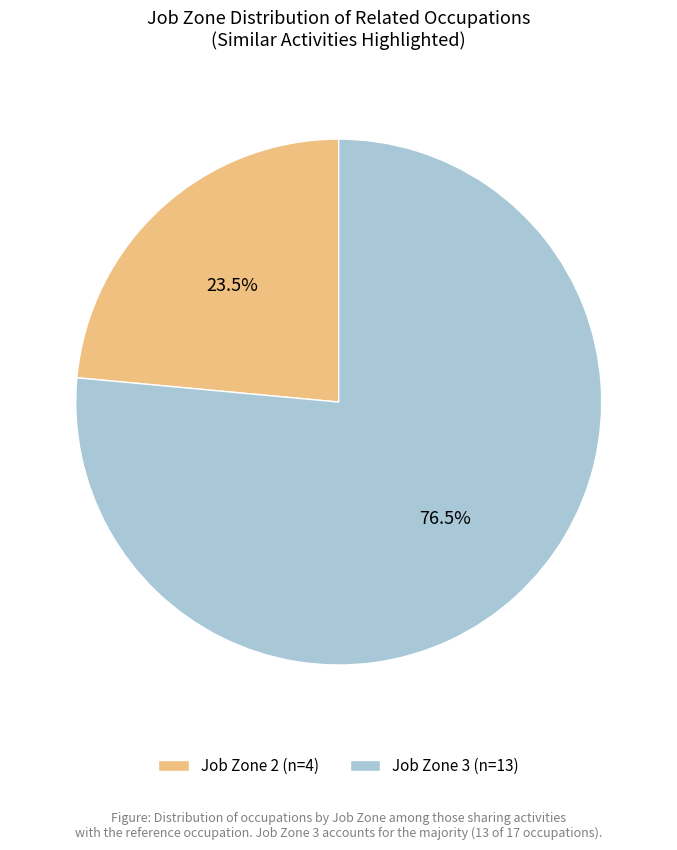

Which slice is the largest?

Job Zone 3 (n=13)